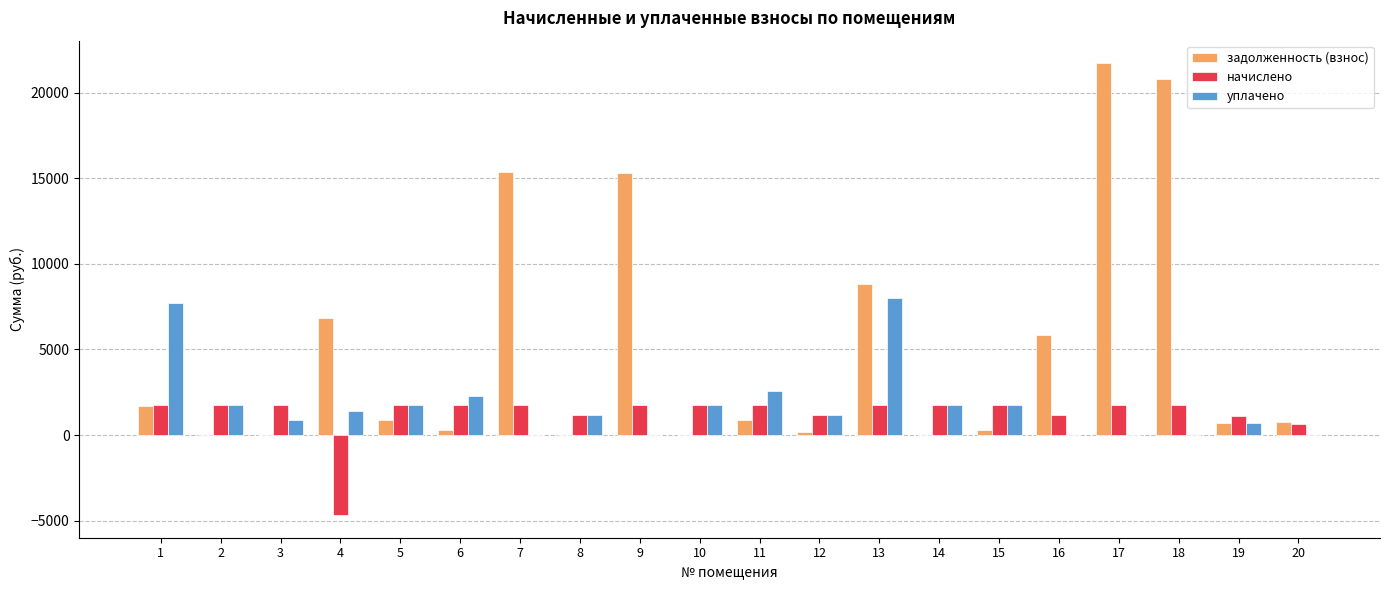

The value of задолженность (взнос) at 13 is 13269.5. True or false?

False